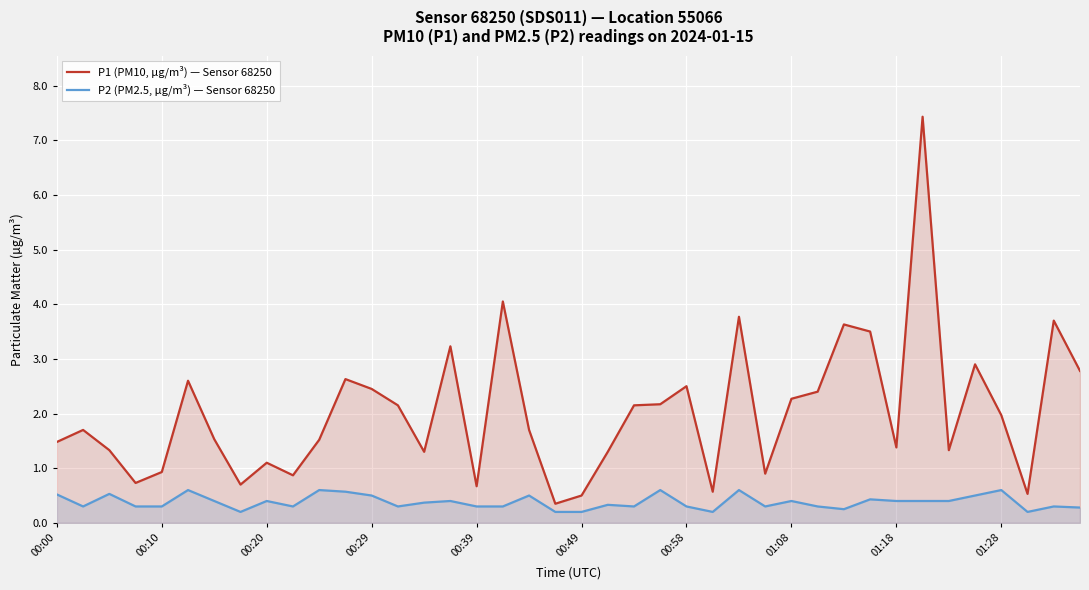

Is the value of P1 (PM10, µg/m³) — Sensor 68250 at 01:18 greater than the value of P2 (PM2.5, µg/m³) — Sensor 68250 at 00:10?

Yes